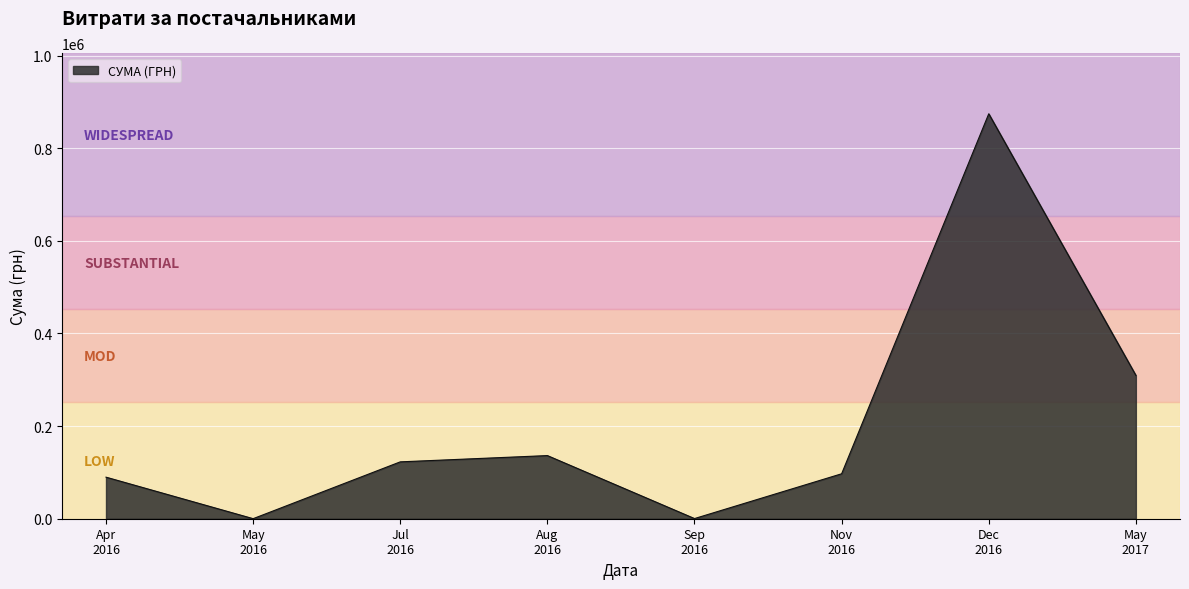

What is the average value?

203762.9